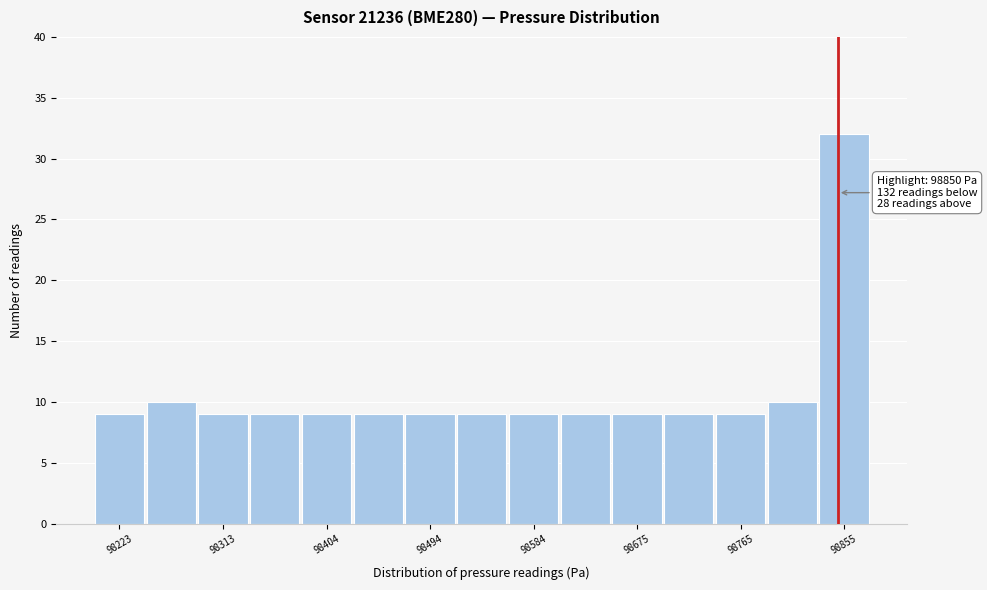

Which range on the x-axis has the tallest bar?

98830 to 98880